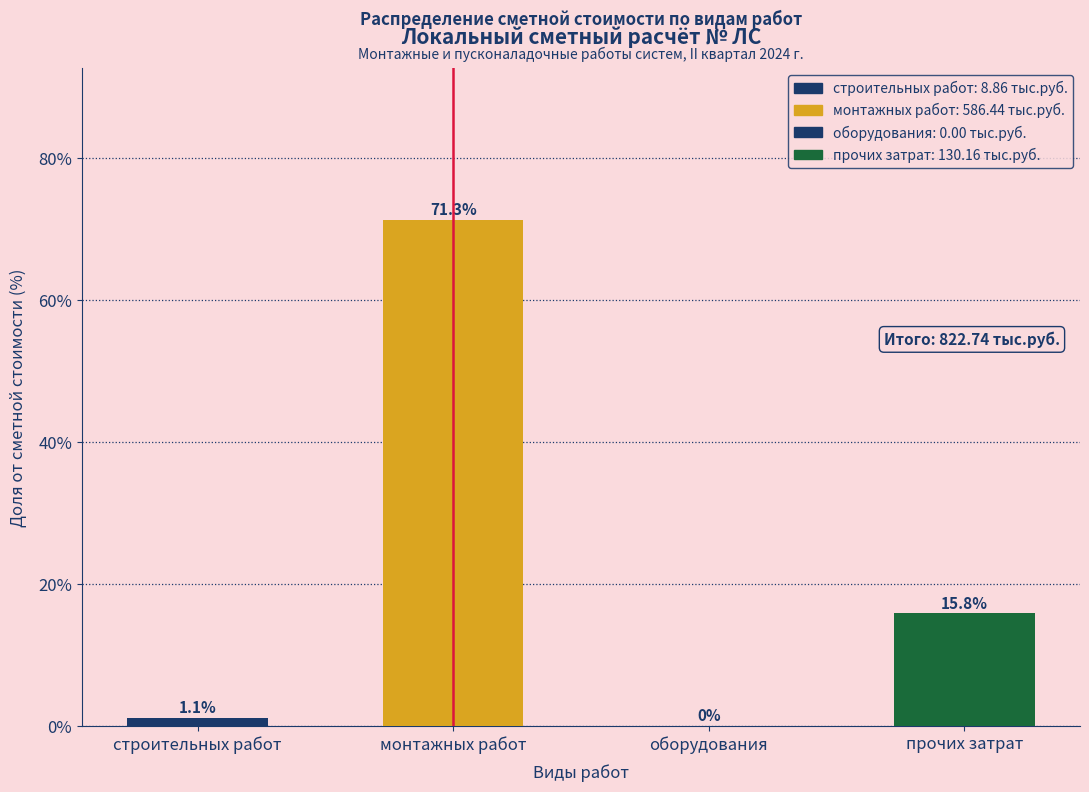

Reading left to right, what are all the values shown in this chart?

строительных работ=1.1	монтажных работ=71.3	оборудования=0.0	прочих затрат=15.8